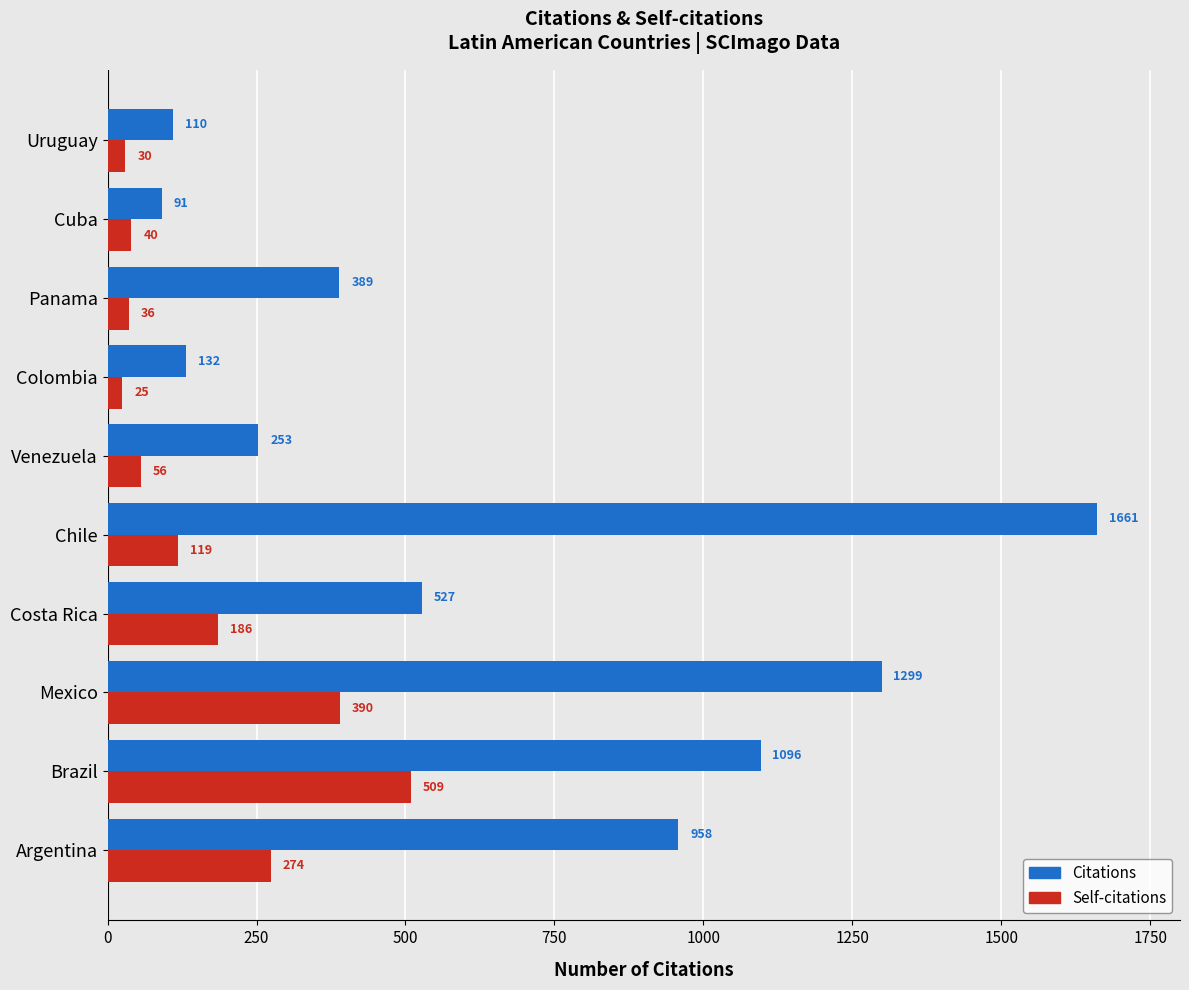

Which series has the widest spread of values?

Citations